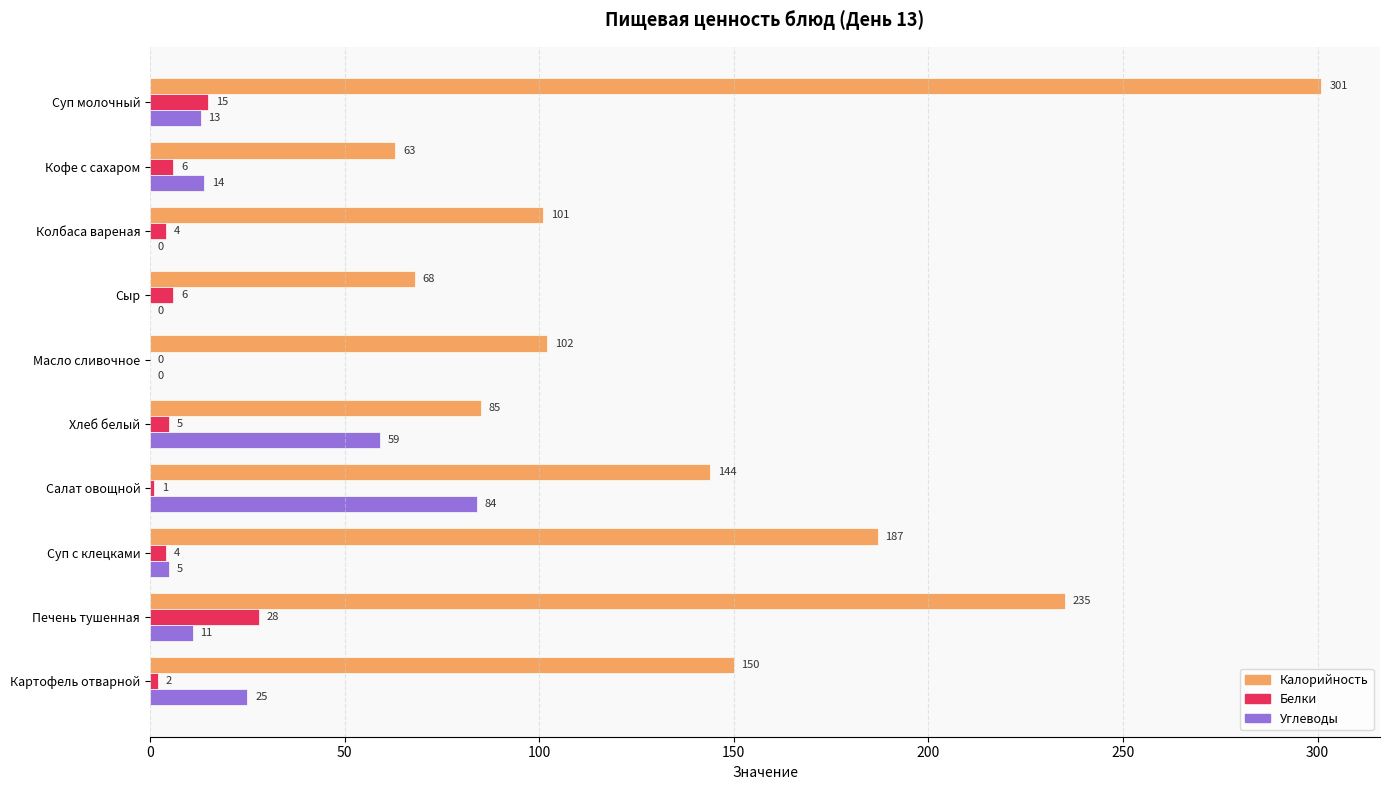

What is the total value across all series at Масло сливочное?

102